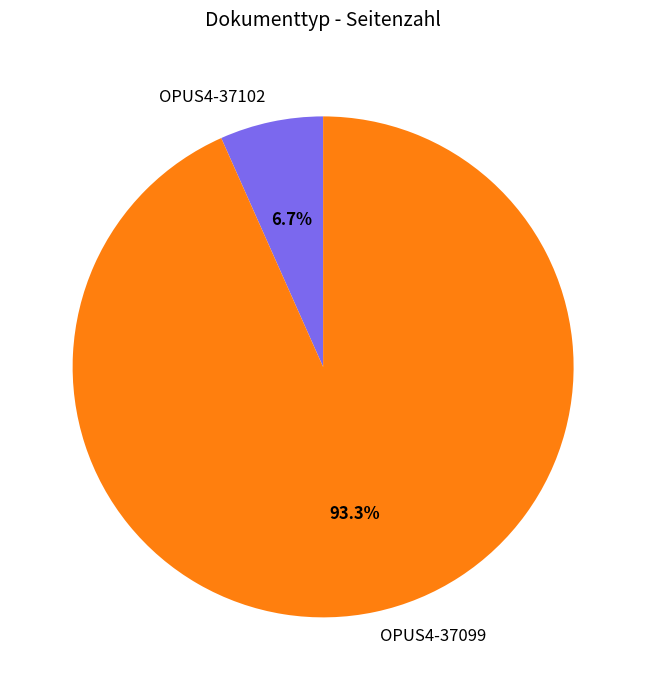

Does OPUS4-37102 represent more than half of the total?

No